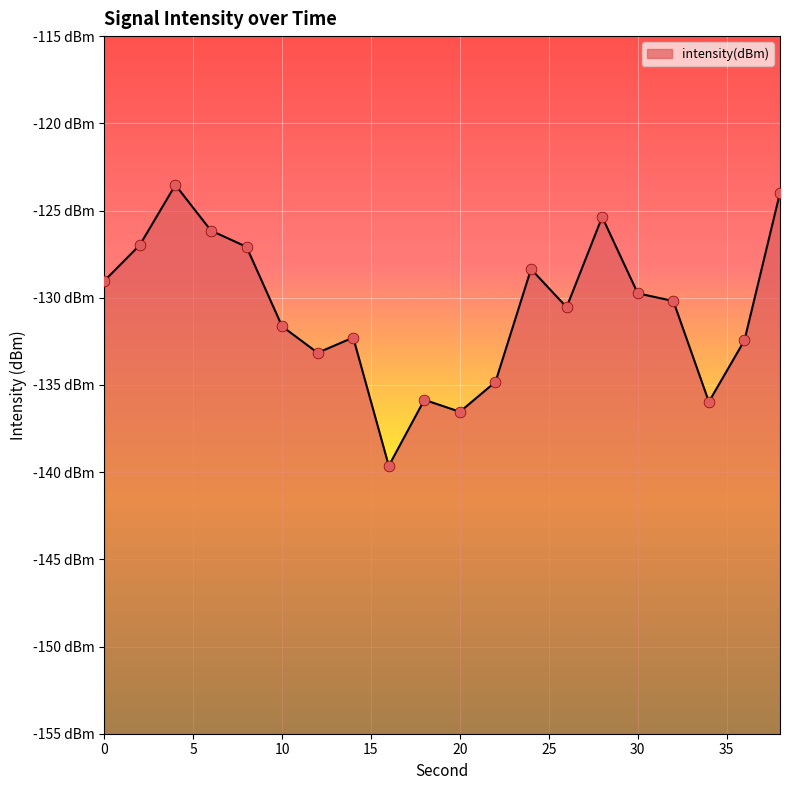

Which has a higher value, 16 or 28?

28